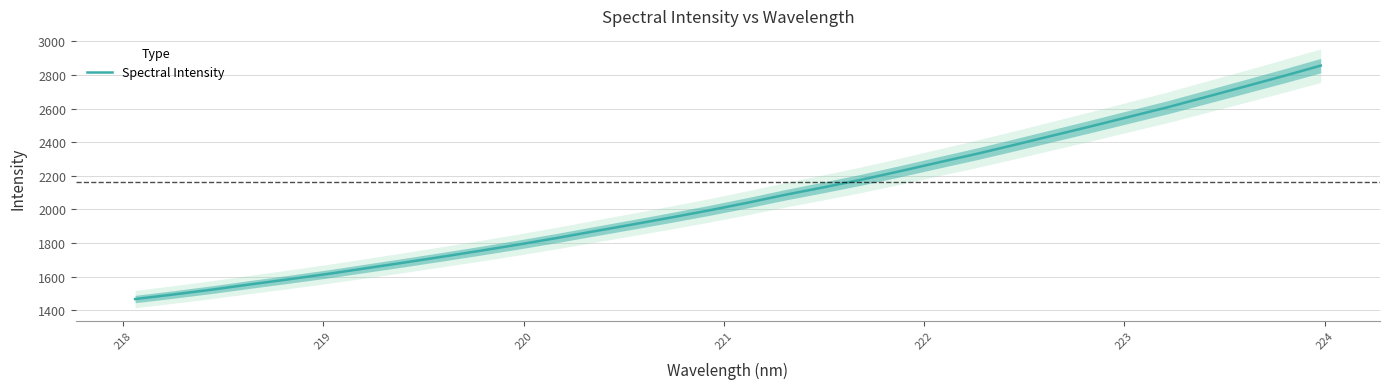

How many values are below 2039?

16